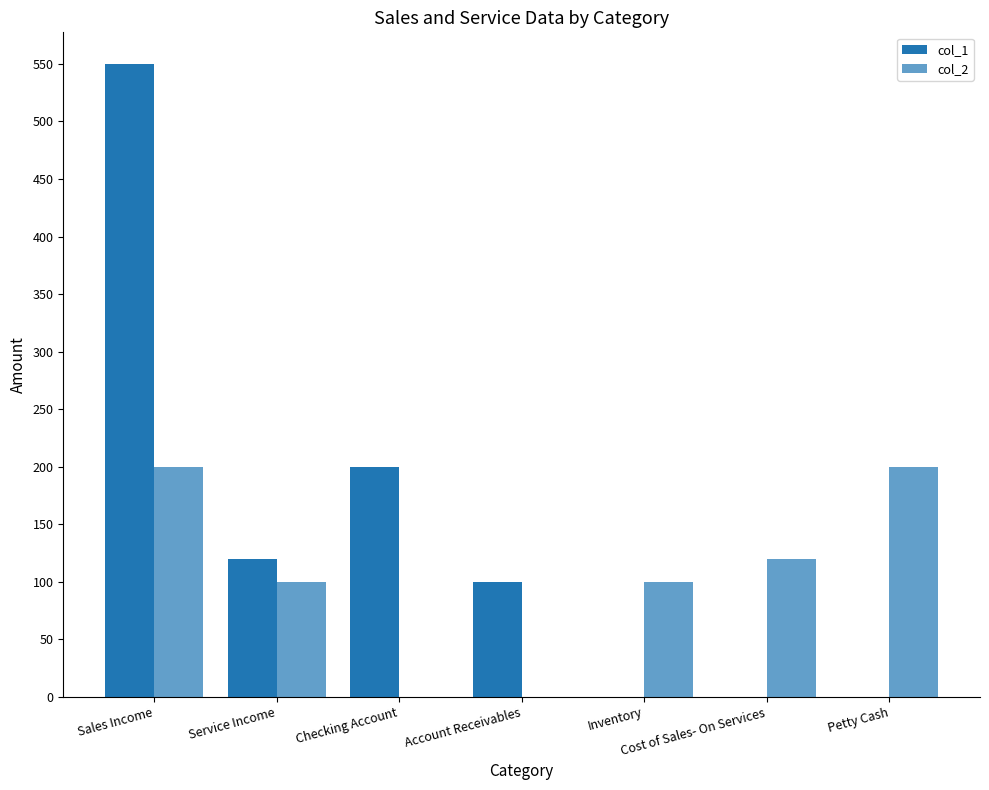

Where does the col_1 series first go above 100?

Sales Income